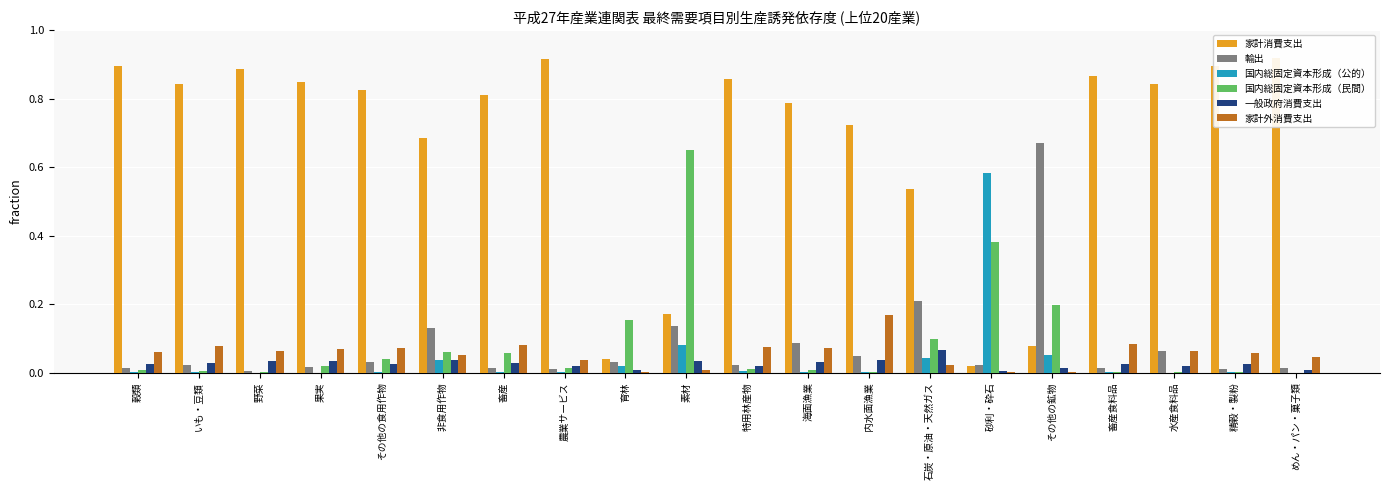

What are all the series names shown in the legend?

家計消費支出, 輸出, 国内総固定資本形成（公的）, 国内総固定資本形成（民間）, 一般政府消費支出, 家計外消費支出